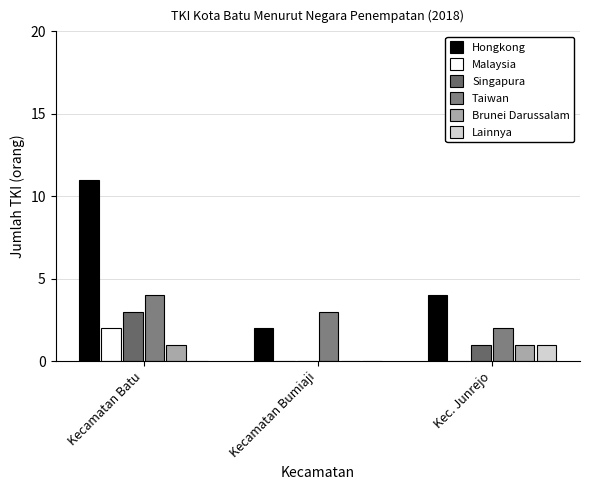

What is the label of the 1st bar from the left?

Kecamatan Batu